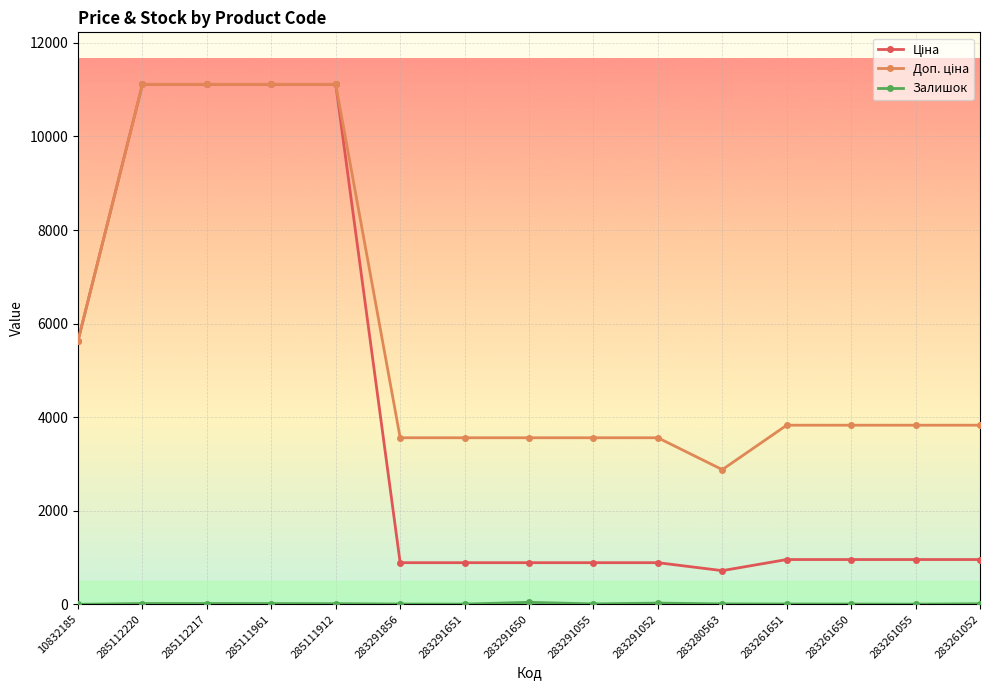

At how many categories does at least one series exceed 9477?

4